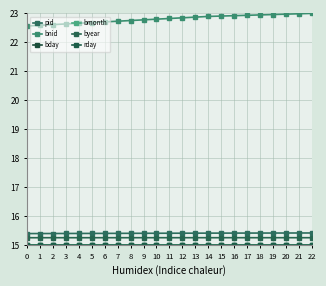

Rank the series by their maximum value, from highest to lowest.

bnid, pid, byear, rday, bday, bmonth